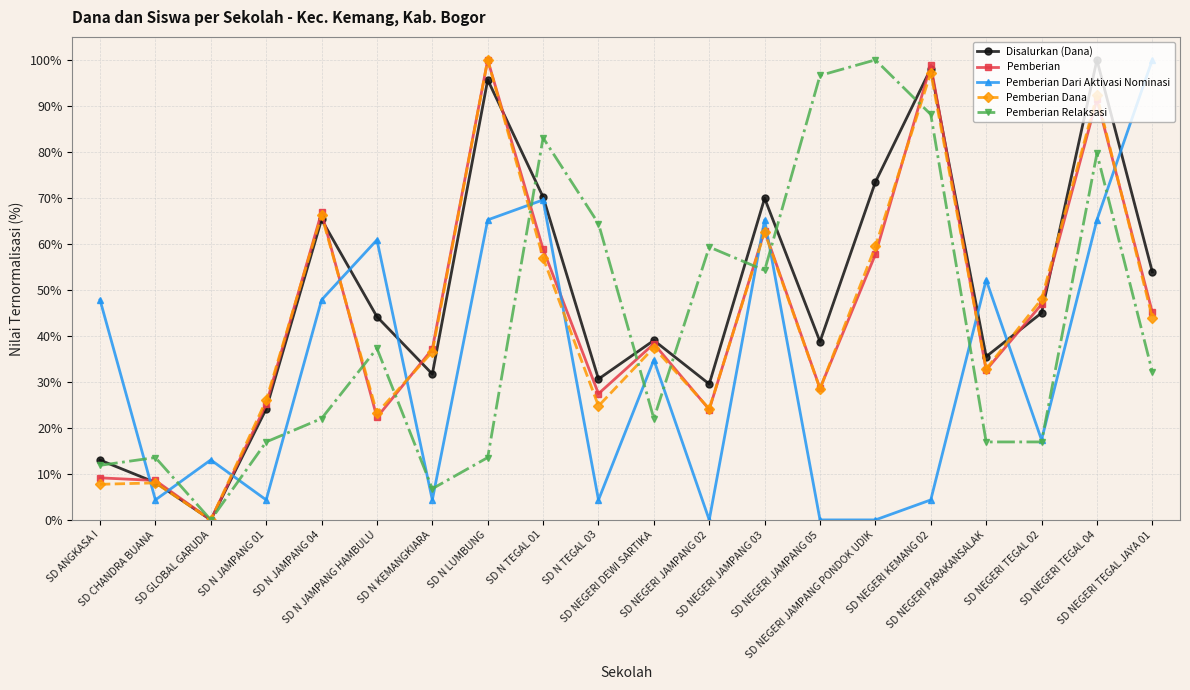

True or false: Pemberian Relaksasi has more than 0 interior local peaks.

True